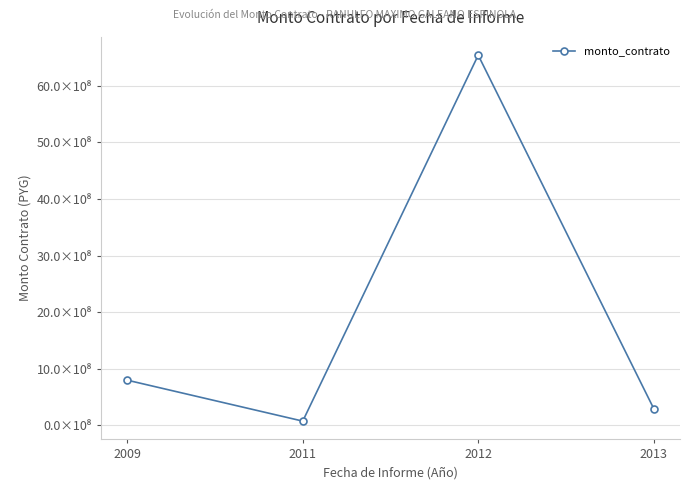

Where is the first local minimum?

2011